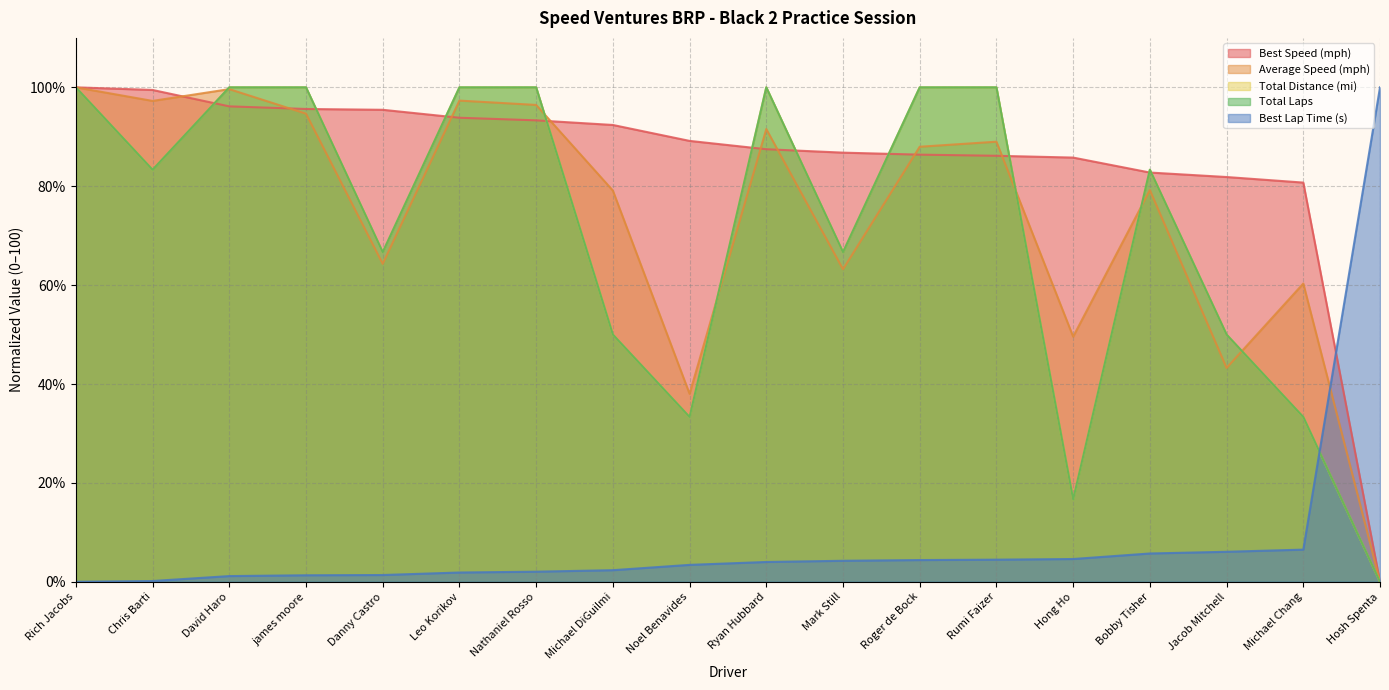

Rank the categories by Best Speed value from highest to lowest.

Rich Jacobs, Chris Barti, David Haro, james moore, Danny Castro, Leo Korikov, Nathaniel Rosso, Michael DiGuilmi, Noel Benavides, Ryan Hubbard, Mark Still, Roger de Bock, Rumi Faizer, Hong Ho, Bobby Tisher, Jacob Mitchell, Michael Chang, Hosh Spenta